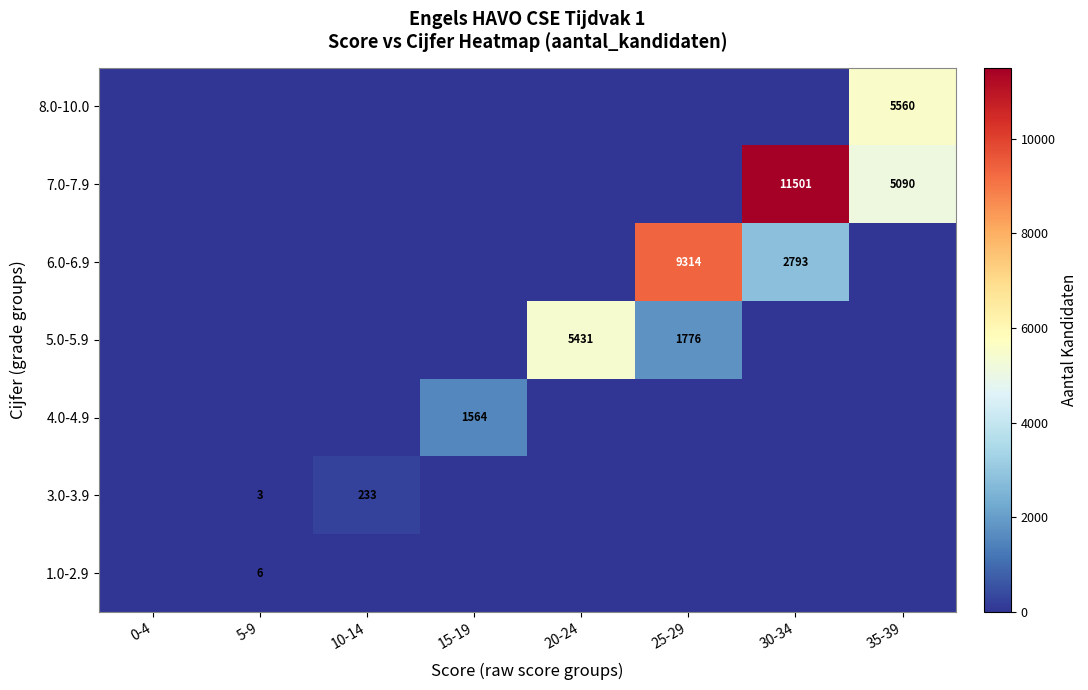

True or false: 1.0-2.9 has a value of 10 at 5-9.

False